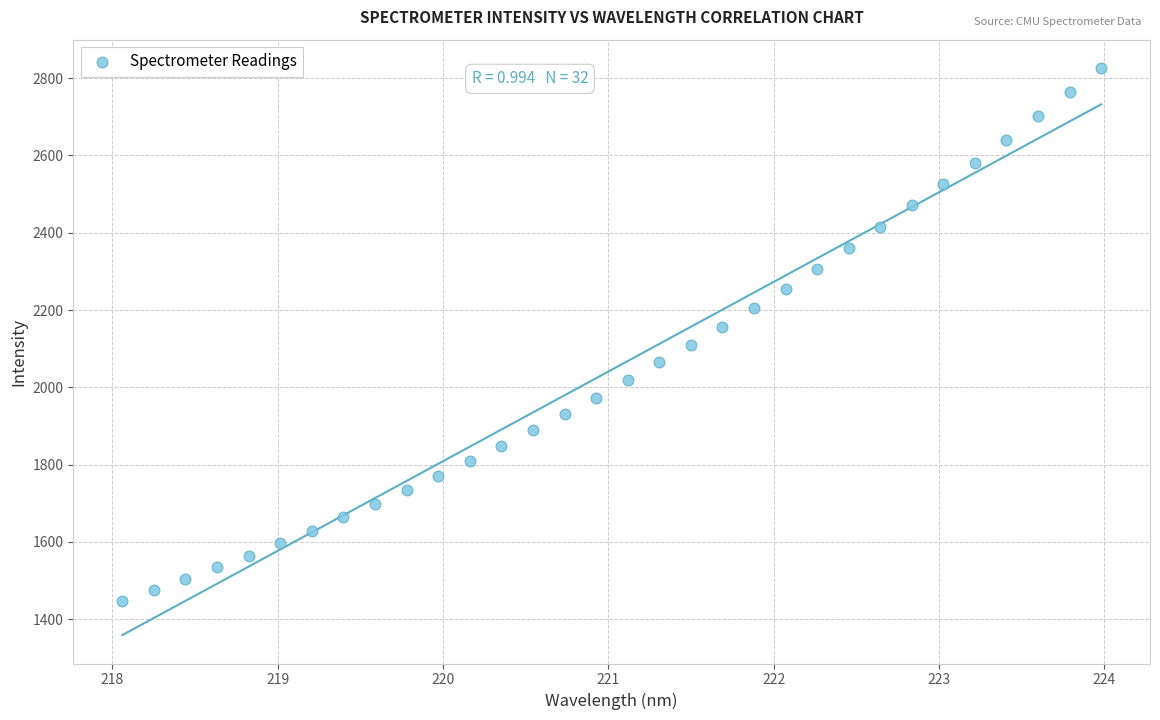

What is the range of Y values (max minus min)?

1378.5